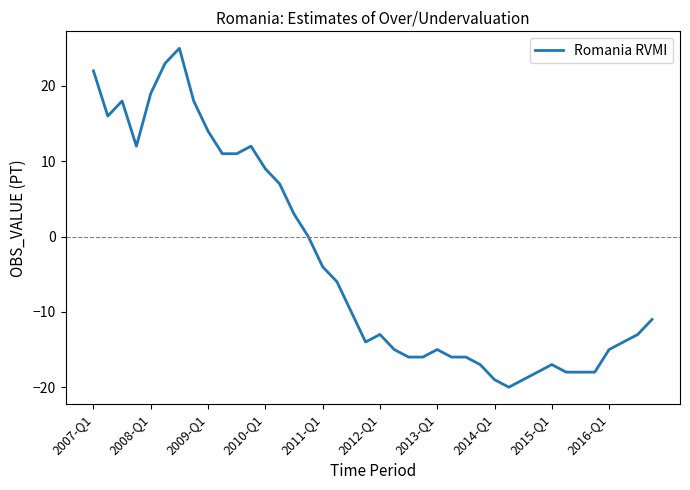

What is the difference between the maximum and minimum values?

45